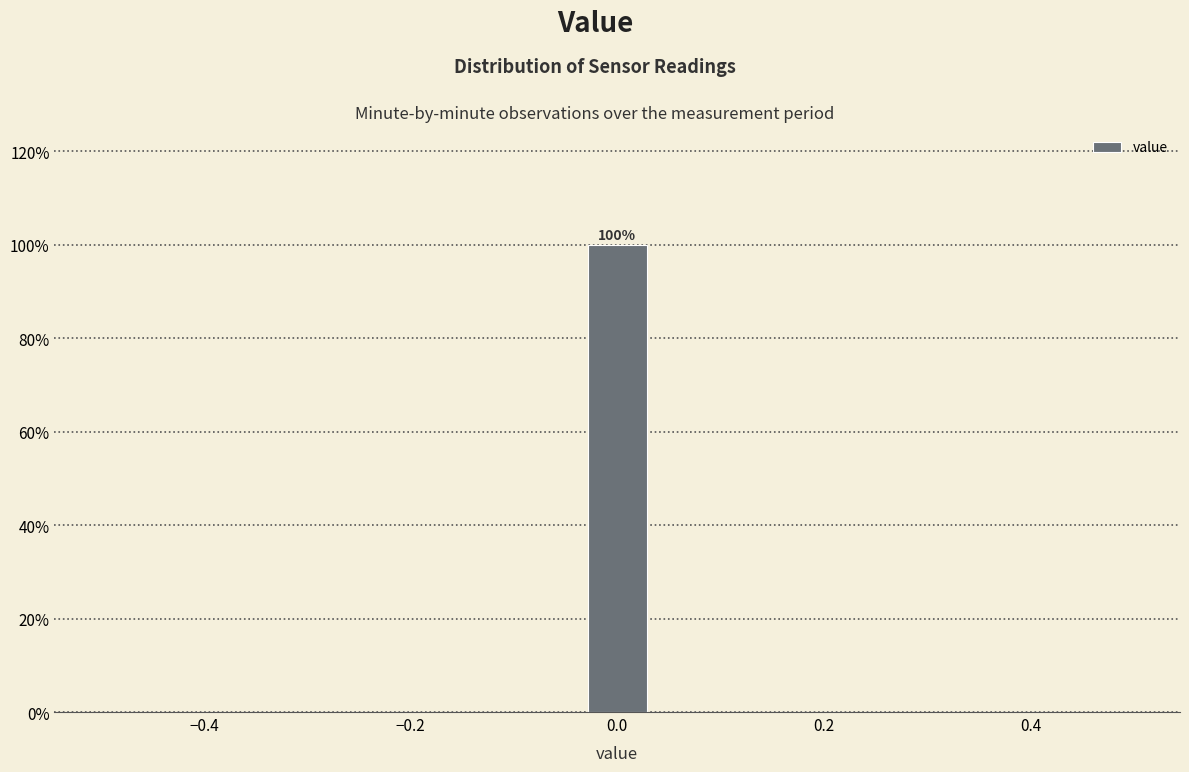

Read against the x-axis, roughly where is the centre of the tallest bar?

0.00